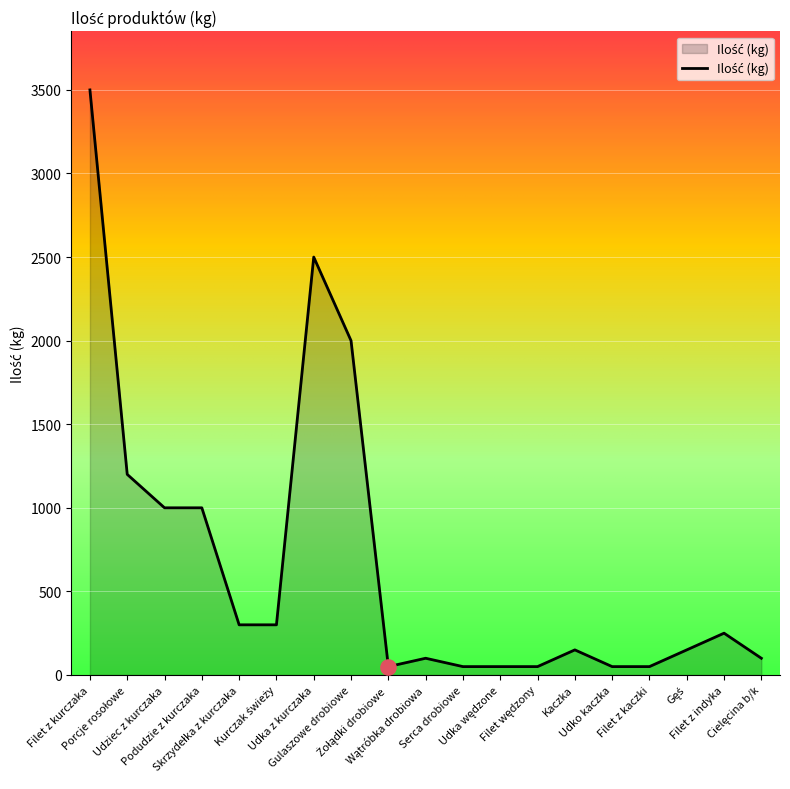

What is the change in value from Udka z kurczaka to Filet z indyka?

-2250